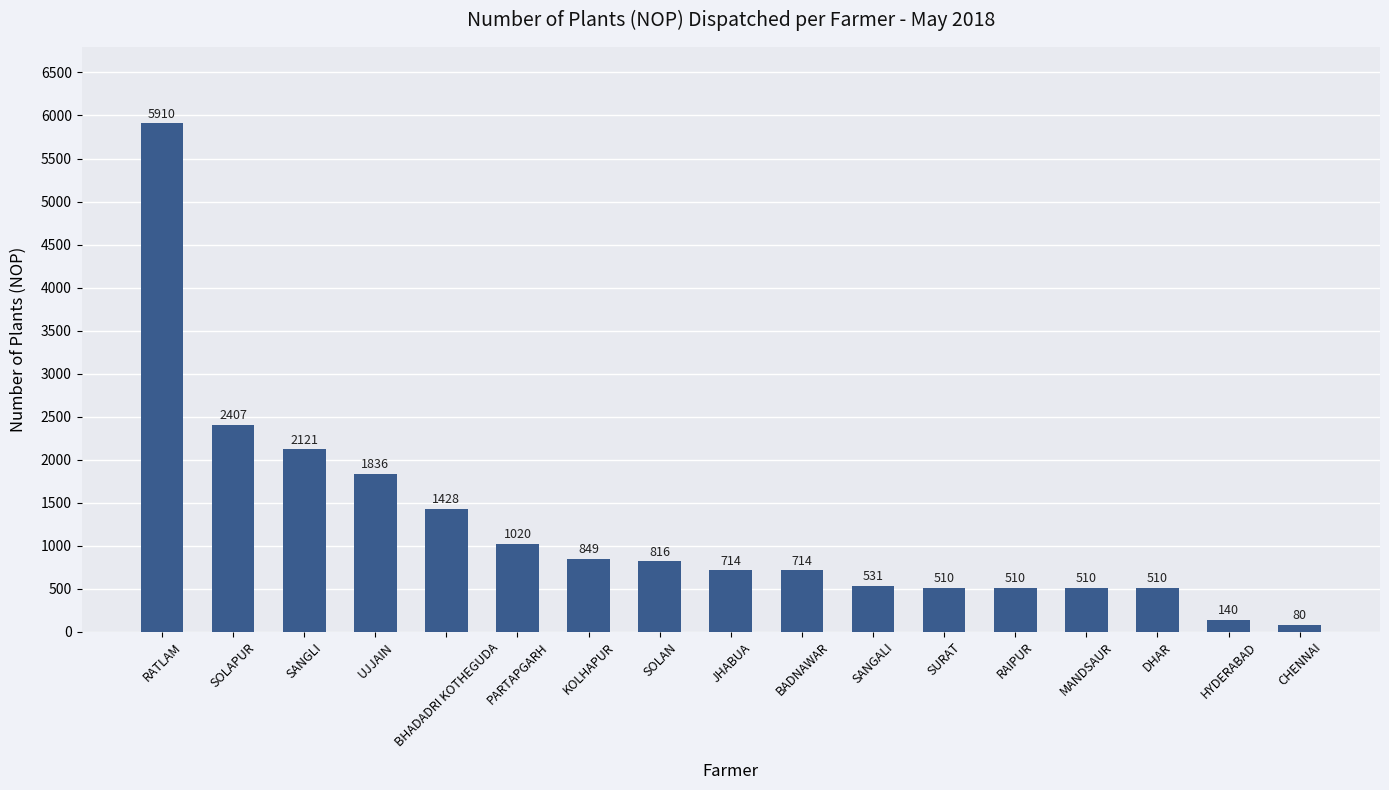

Where does the data first go above 714?

RATLAM